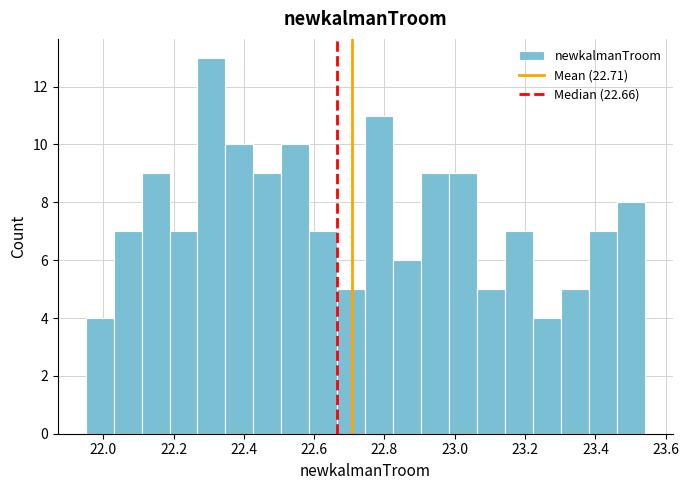

Read against the x-axis, roughly where is the centre of the tallest bar?

22.30